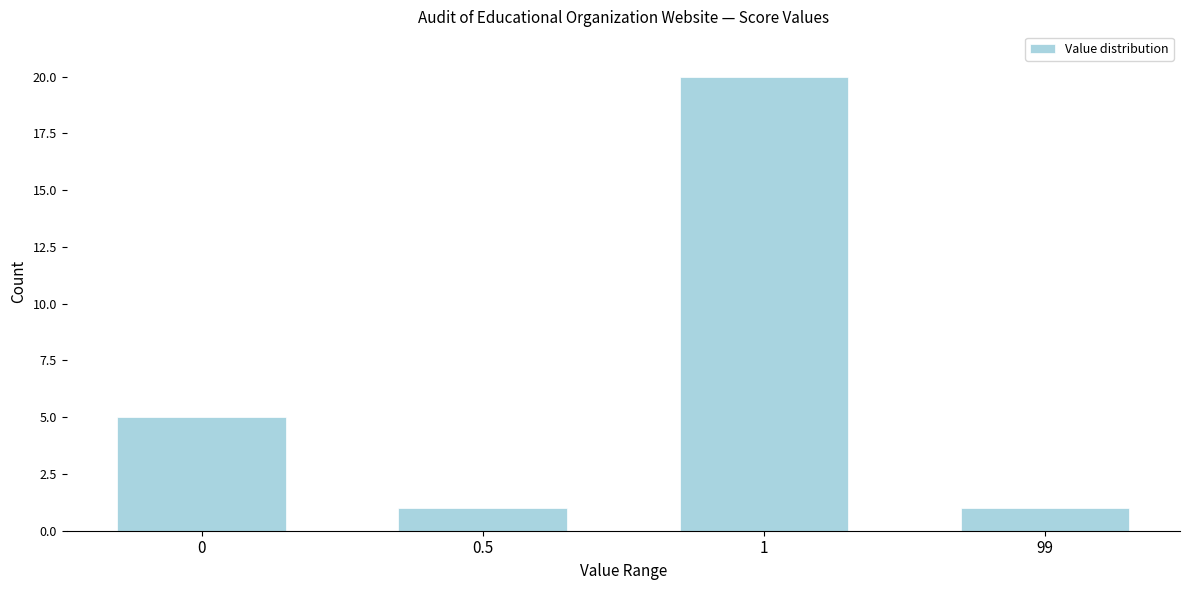

Reading right to left, what are all the values shown in this chart?

99=1	1=20	0.5=1	0=5